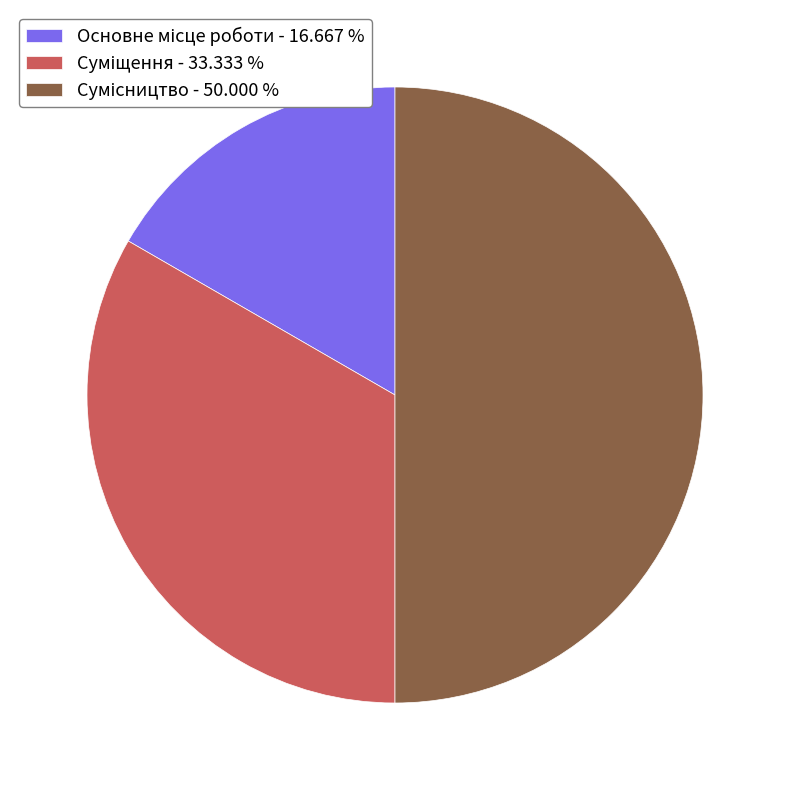

To the nearest percent, what portion does Сумісництво represent?

50%